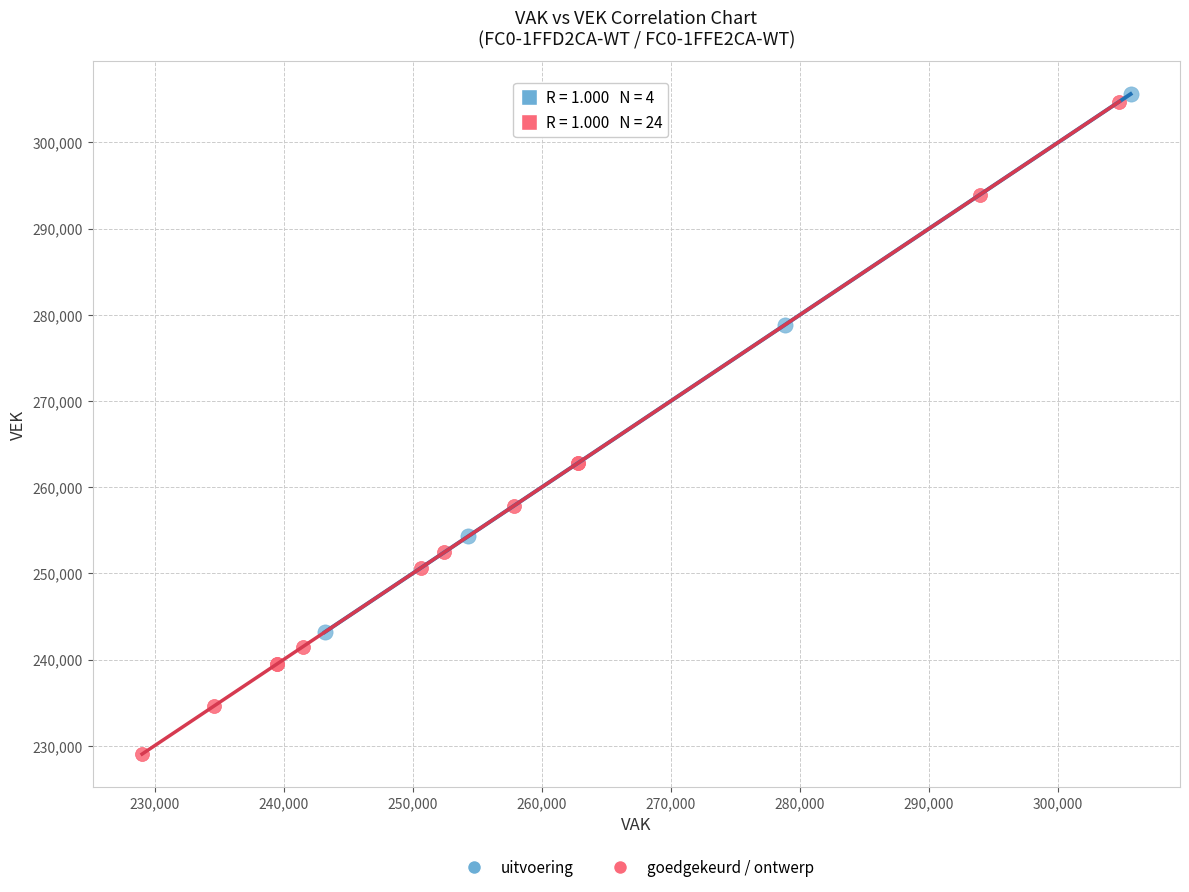

Which series has the largest Y range (max minus min)?

goedgekeurd / ontwerp